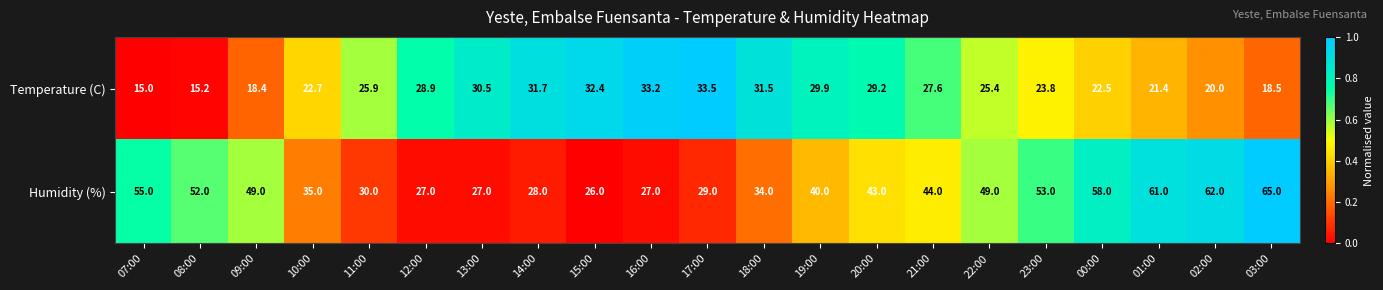

At which label does Temperature (C) first exceed 25?

11:00